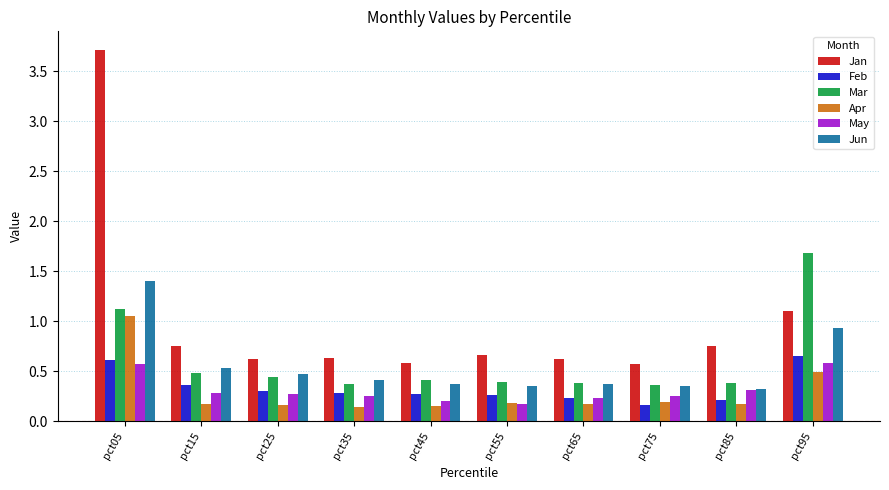

Count the May values in the range 0 to 1.

10